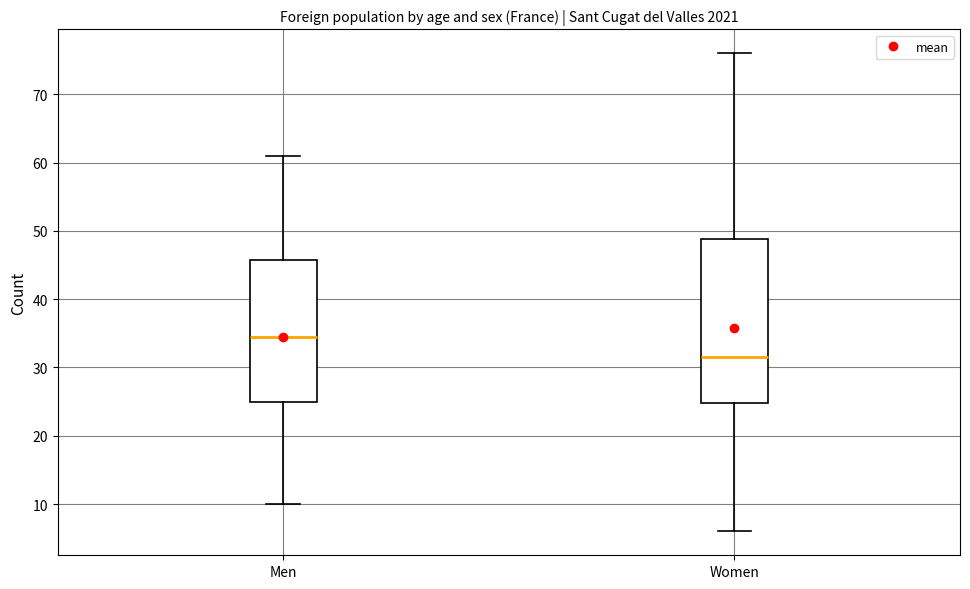

Reading left to right, transcribe this box plot: for each box, give where its median line is, the range the box spans, and where its two whiskers end, as read against the y-axis. The values are not printed on the chart, so give them approximately, as read against the axis.

Men: median 35, box 25 to 46, whiskers 10 to 61
Women: median 32, box 25 to 49, whiskers 6 to 76